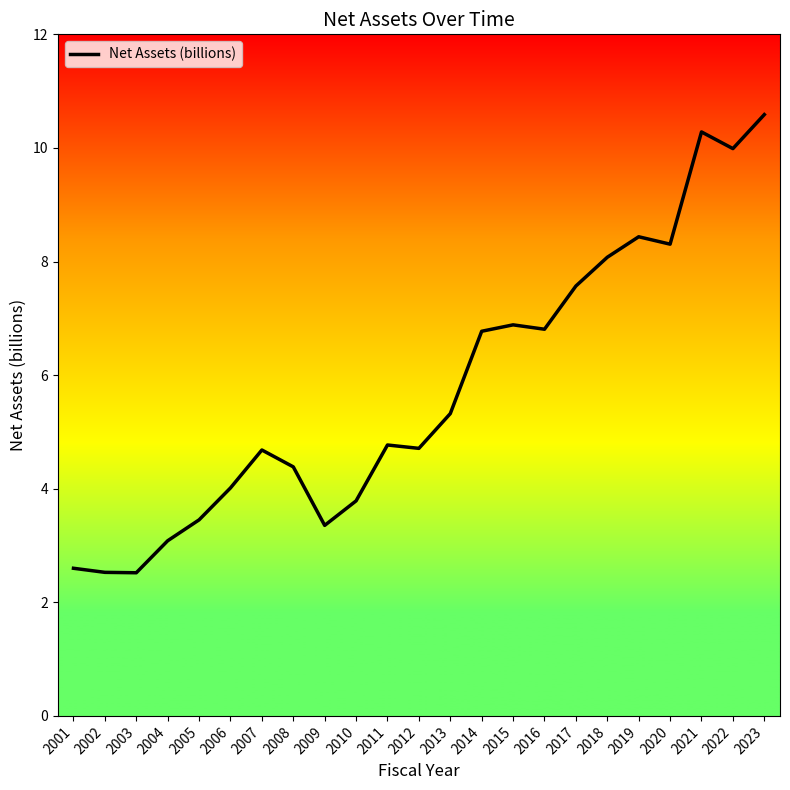

At which category does the chart reach its peak across all series?

2023